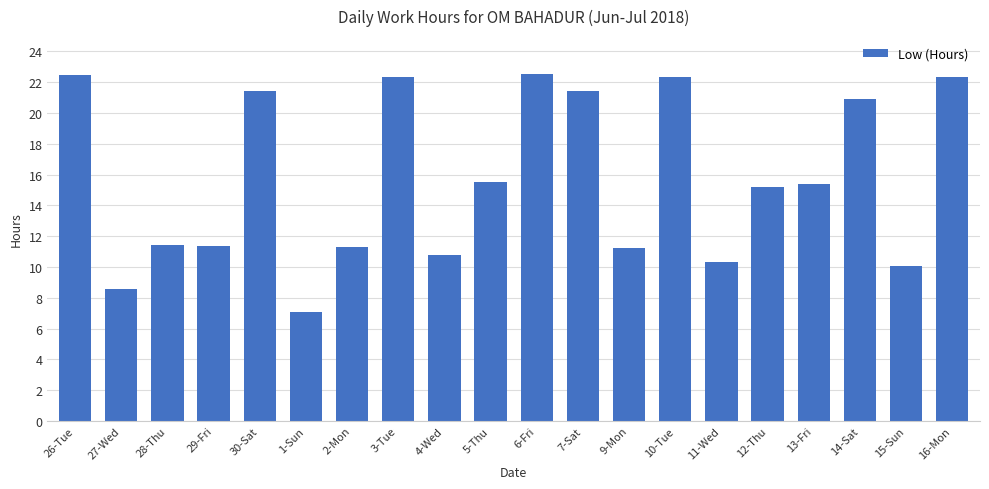

Which has a higher value, 14-Sat or 4-Wed?

14-Sat